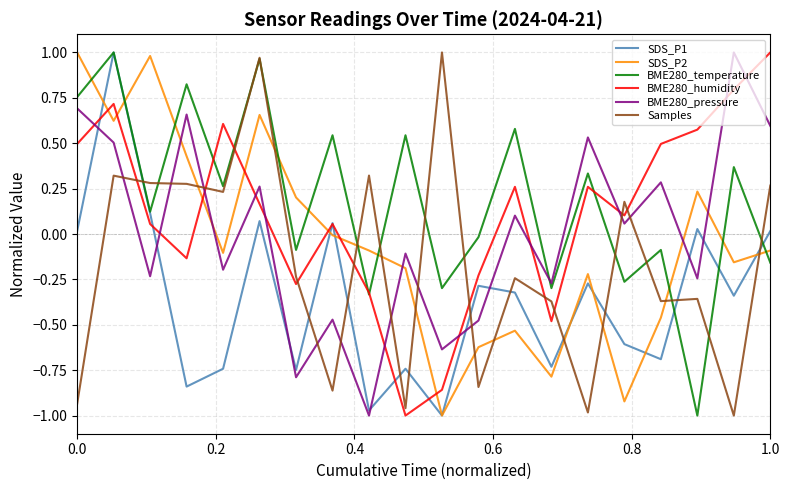

True or false: BME280_pressure and SDS_P2 intersect in this chart.

True